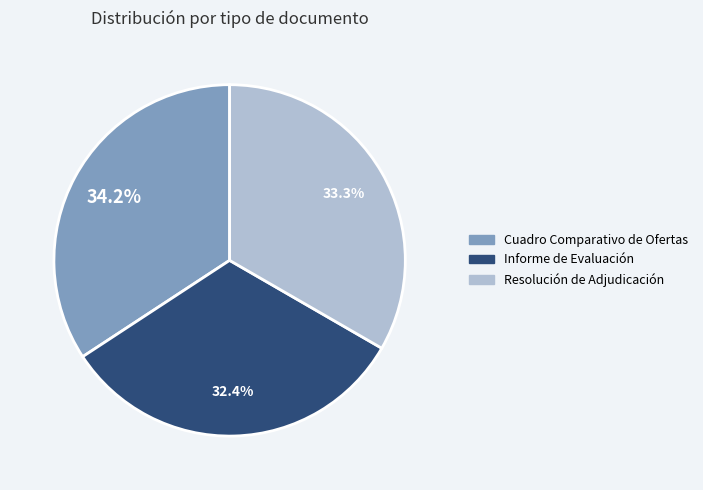

How many slices are in this pie chart?

3